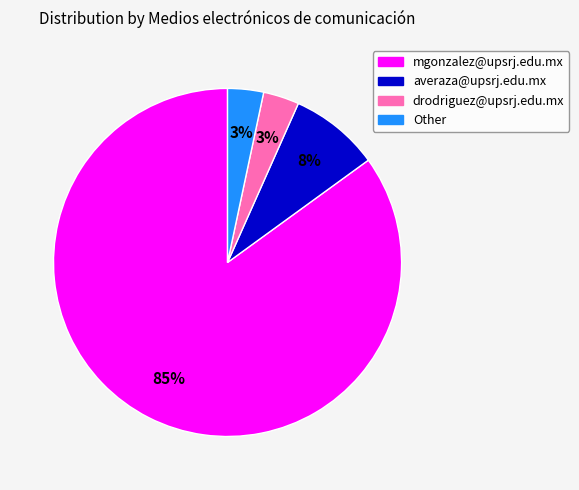

Between mgonzalez@upsrj.edu.mx and drodriguez@upsrj.edu.mx, which is larger?

mgonzalez@upsrj.edu.mx